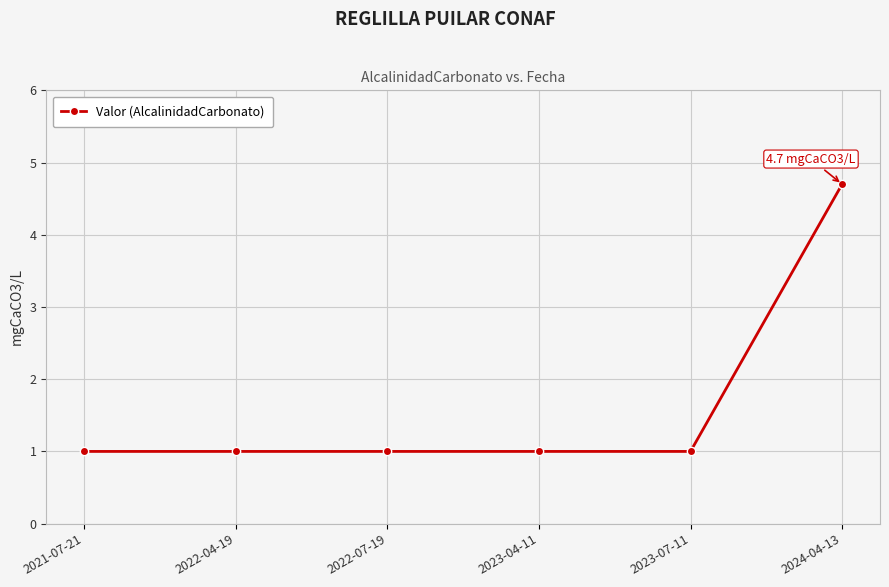

What is the maximum value shown in the chart?

4.7